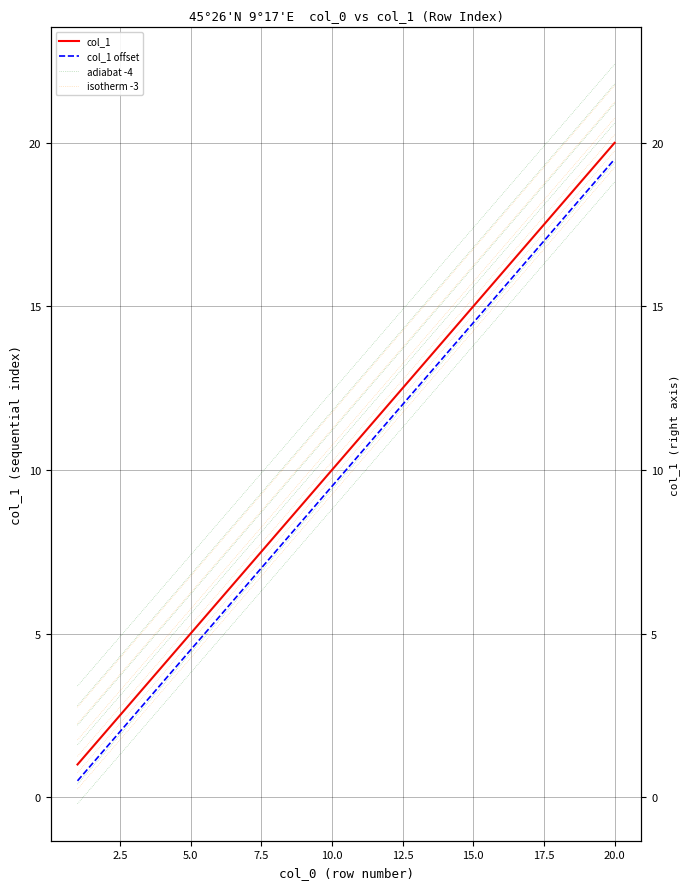

Which category has the highest value in the isotherm -3 series?

20.0